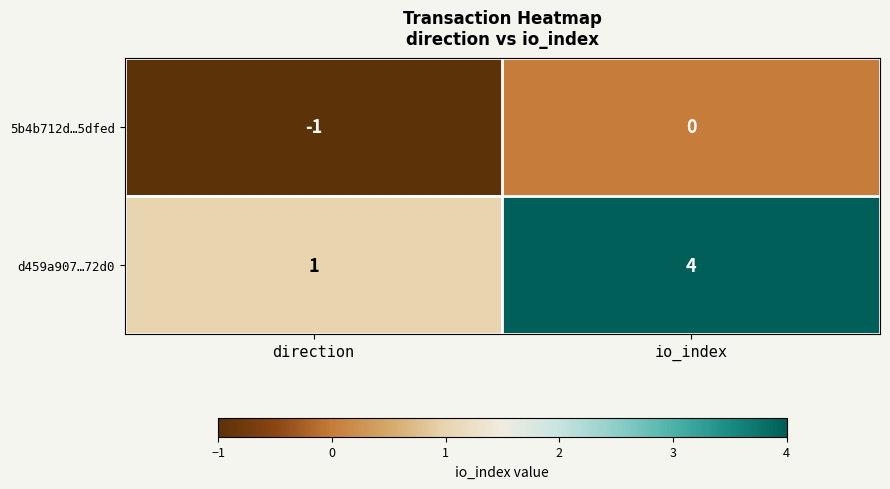

Reading right to left, extract all data points from this chart.

5b4b712d…5dfed: io_index=0	direction=-1
d459a907…72d0: io_index=4	direction=1